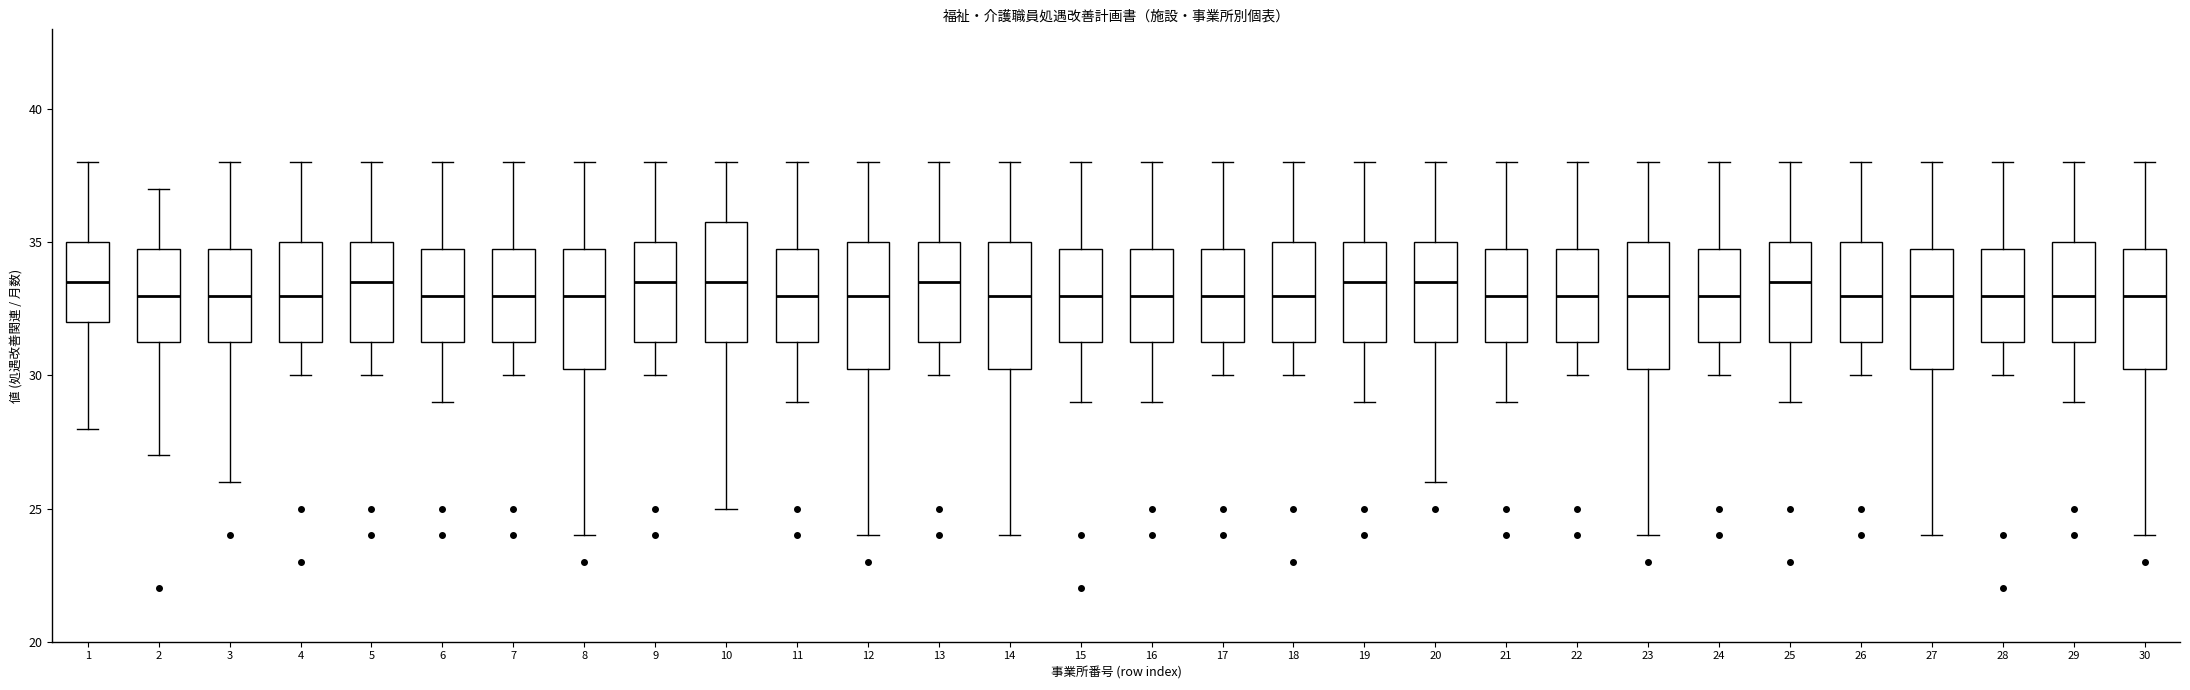

Reading left to right, read every box against the y-axis: the position of its median line, the range the box covers, and the ends of its whiskers. The values are not printed on the chart, so give them approximately, as read against the axis.

1: median 33.5, box 32.0 to 35.0, whiskers 28.0 to 38.0
2: median 33.0, box 31.5 to 35.0, whiskers 27.0 to 37.0
3: median 33.0, box 31.5 to 35.0, whiskers 26.0 to 38.0
4: median 33.0, box 31.5 to 35.0, whiskers 30.0 to 38.0
5: median 33.5, box 31.5 to 35.0, whiskers 30.0 to 38.0
6: median 33.0, box 31.5 to 35.0, whiskers 29.0 to 38.0
7: median 33.0, box 31.5 to 35.0, whiskers 30.0 to 38.0
8: median 33.0, box 30.5 to 35.0, whiskers 24.0 to 38.0
9: median 33.5, box 31.5 to 35.0, whiskers 30.0 to 38.0
10: median 33.5, box 31.5 to 36.0, whiskers 25.0 to 38.0
11: median 33.0, box 31.5 to 35.0, whiskers 29.0 to 38.0
12: median 33.0, box 30.5 to 35.0, whiskers 24.0 to 38.0
13: median 33.5, box 31.5 to 35.0, whiskers 30.0 to 38.0
14: median 33.0, box 30.5 to 35.0, whiskers 24.0 to 38.0
15: median 33.0, box 31.5 to 35.0, whiskers 29.0 to 38.0
16: median 33.0, box 31.5 to 35.0, whiskers 29.0 to 38.0
17: median 33.0, box 31.5 to 35.0, whiskers 30.0 to 38.0
18: median 33.0, box 31.5 to 35.0, whiskers 30.0 to 38.0
19: median 33.5, box 31.5 to 35.0, whiskers 29.0 to 38.0
20: median 33.5, box 31.5 to 35.0, whiskers 26.0 to 38.0
21: median 33.0, box 31.5 to 35.0, whiskers 29.0 to 38.0
22: median 33.0, box 31.5 to 35.0, whiskers 30.0 to 38.0
23: median 33.0, box 30.5 to 35.0, whiskers 24.0 to 38.0
24: median 33.0, box 31.5 to 35.0, whiskers 30.0 to 38.0
25: median 33.5, box 31.5 to 35.0, whiskers 29.0 to 38.0
26: median 33.0, box 31.5 to 35.0, whiskers 30.0 to 38.0
27: median 33.0, box 30.5 to 35.0, whiskers 24.0 to 38.0
28: median 33.0, box 31.5 to 35.0, whiskers 30.0 to 38.0
29: median 33.0, box 31.5 to 35.0, whiskers 29.0 to 38.0
30: median 33.0, box 30.5 to 35.0, whiskers 24.0 to 38.0